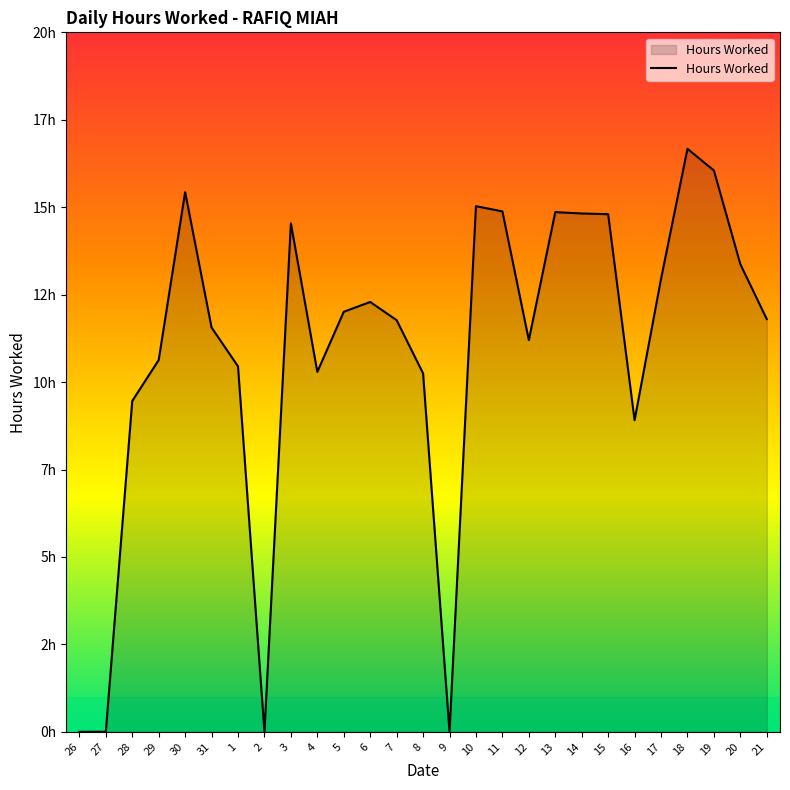

Is it true that the value at 30 is 26.9?

False